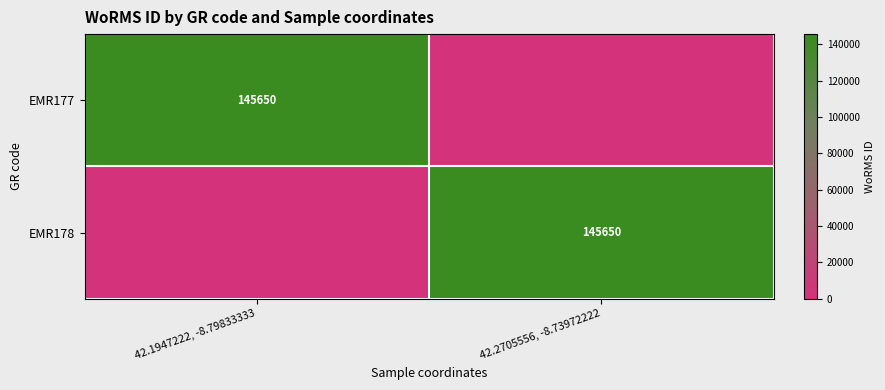

Is the value of EMR178 at 42.2705556, -8.73972222 greater than the value of EMR177 at 42.2705556, -8.73972222?

Yes